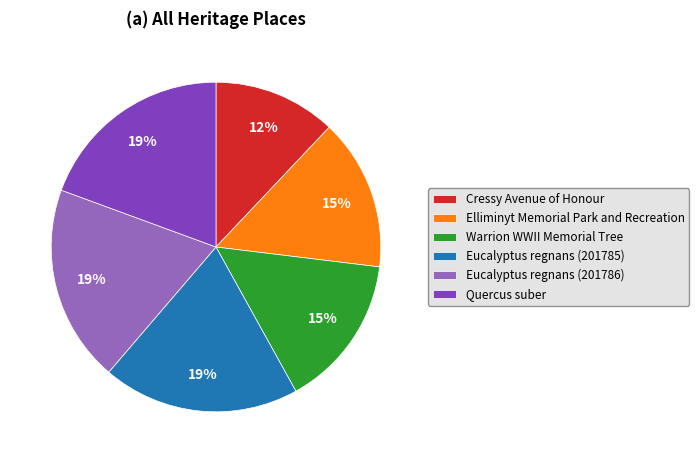

To the nearest percent, what is the average slice percentage?

17%